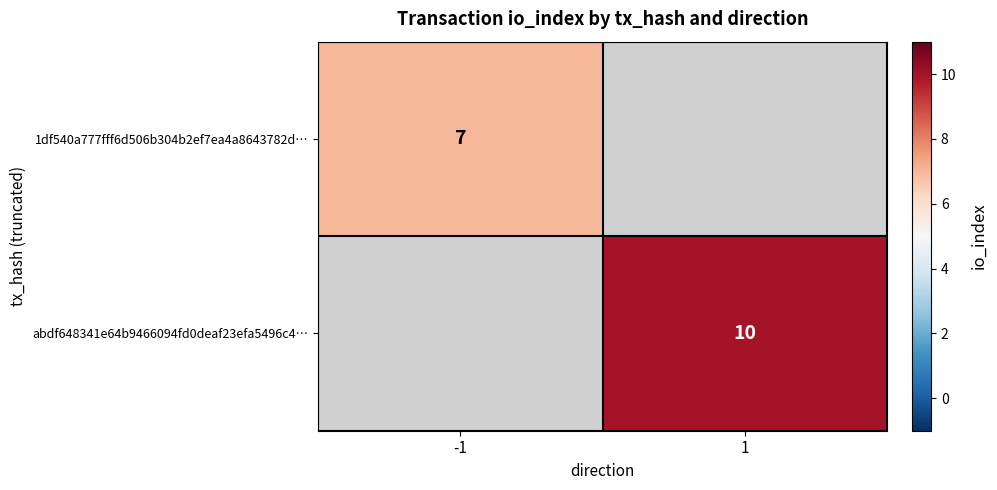

The value of 1df540a777fff6d506b304b2ef7ea4a8643782d… at -1 is 12. True or false?

False